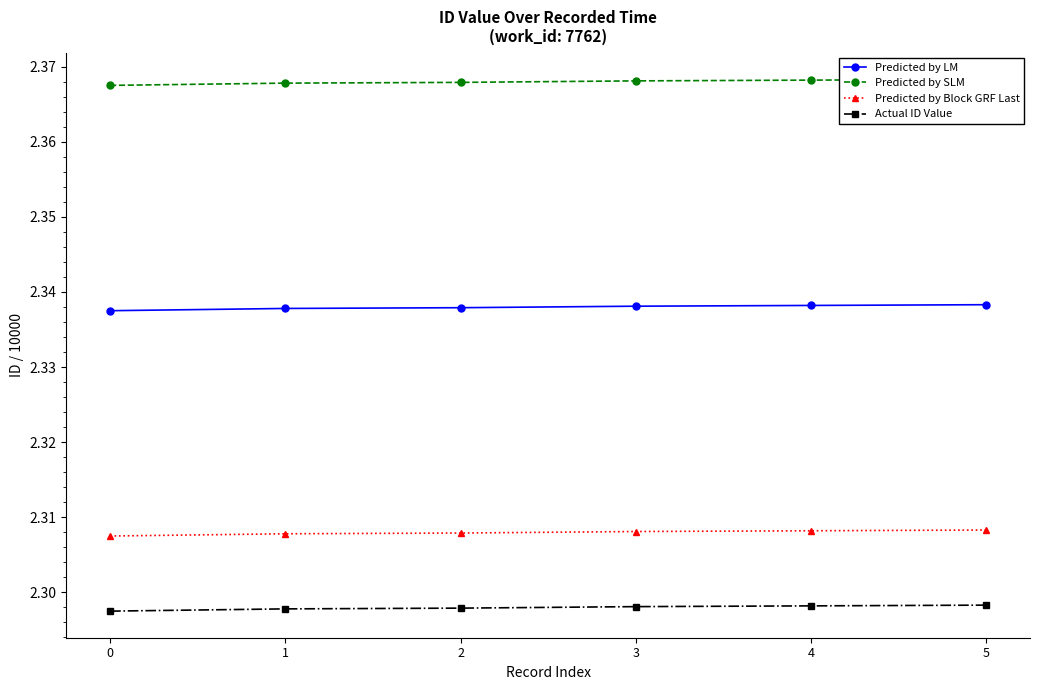

Does the chart have visible grid lines?

No